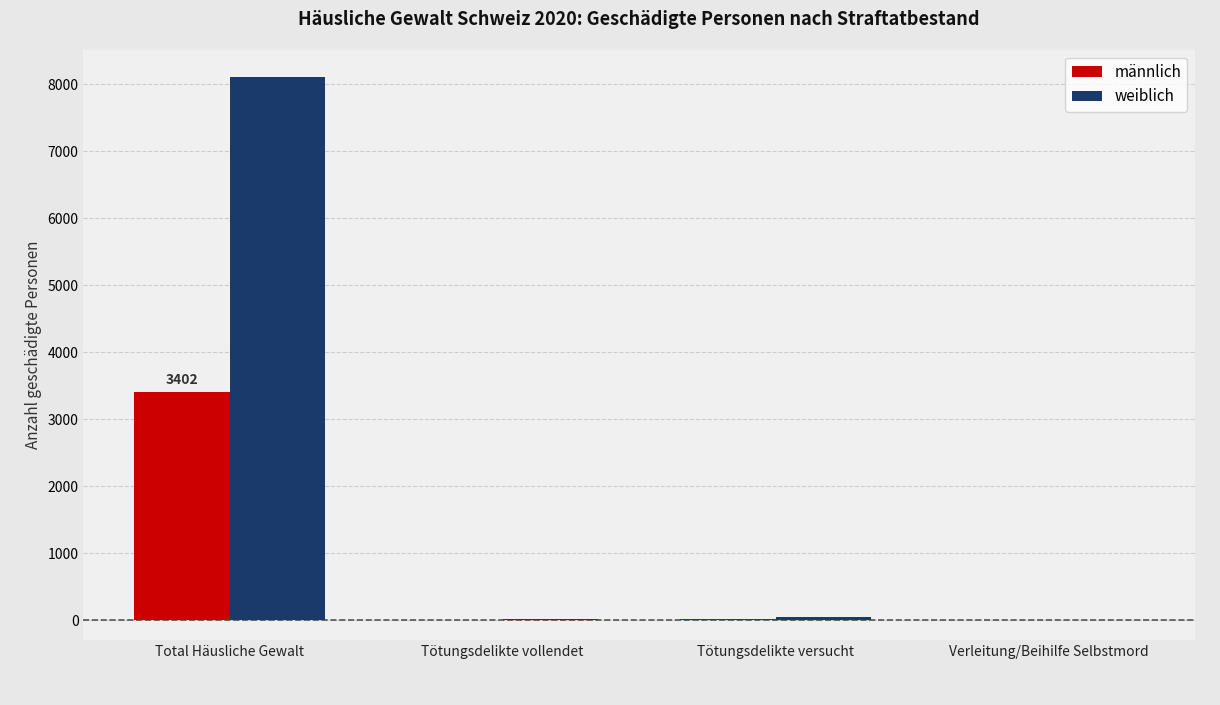

What is the maximum value shown in the chart?

8106